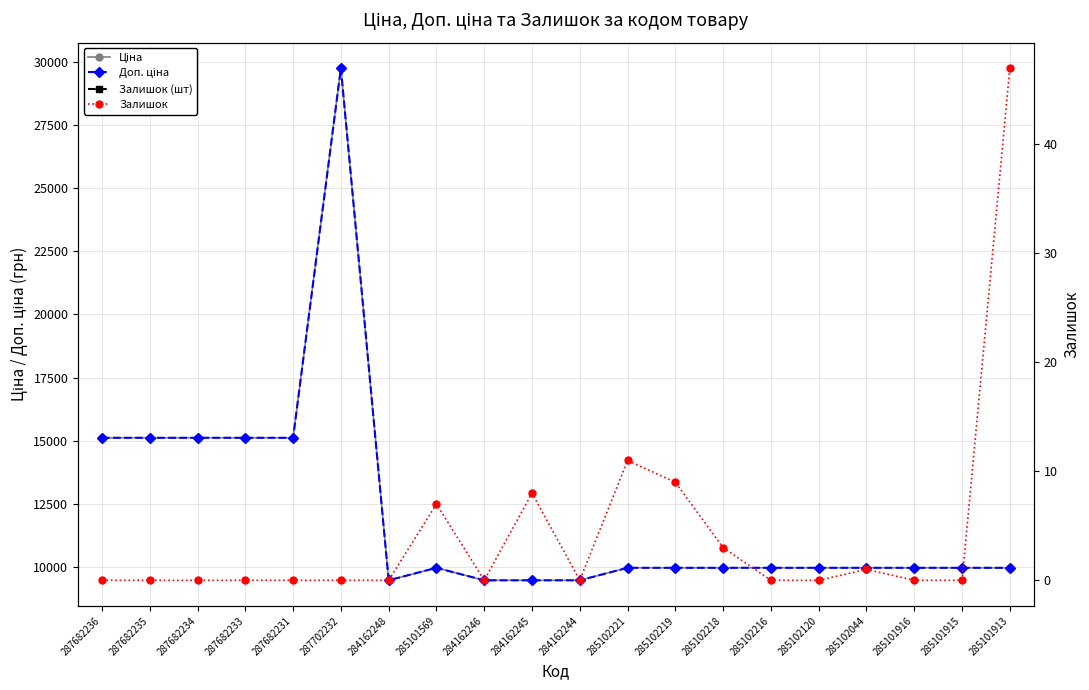

True or false: Доп. ціна and Залишок intersect in this chart.

False